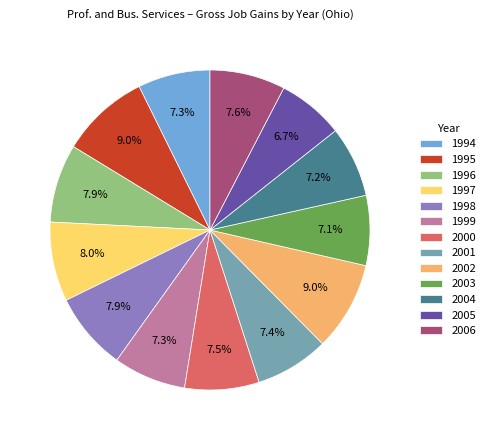

How many segments does this pie chart have?

13